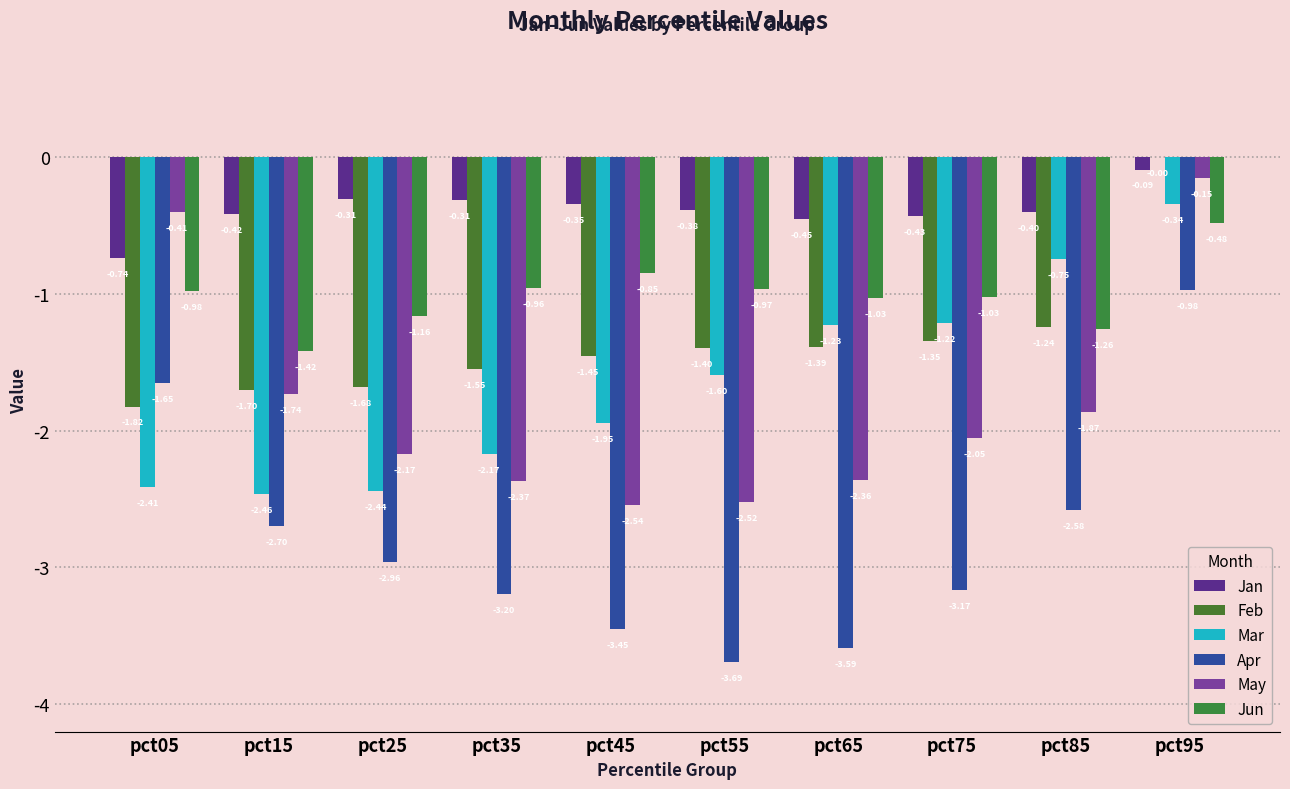

What is the difference between the maximum and second lowest values in the Apr series?

2.6